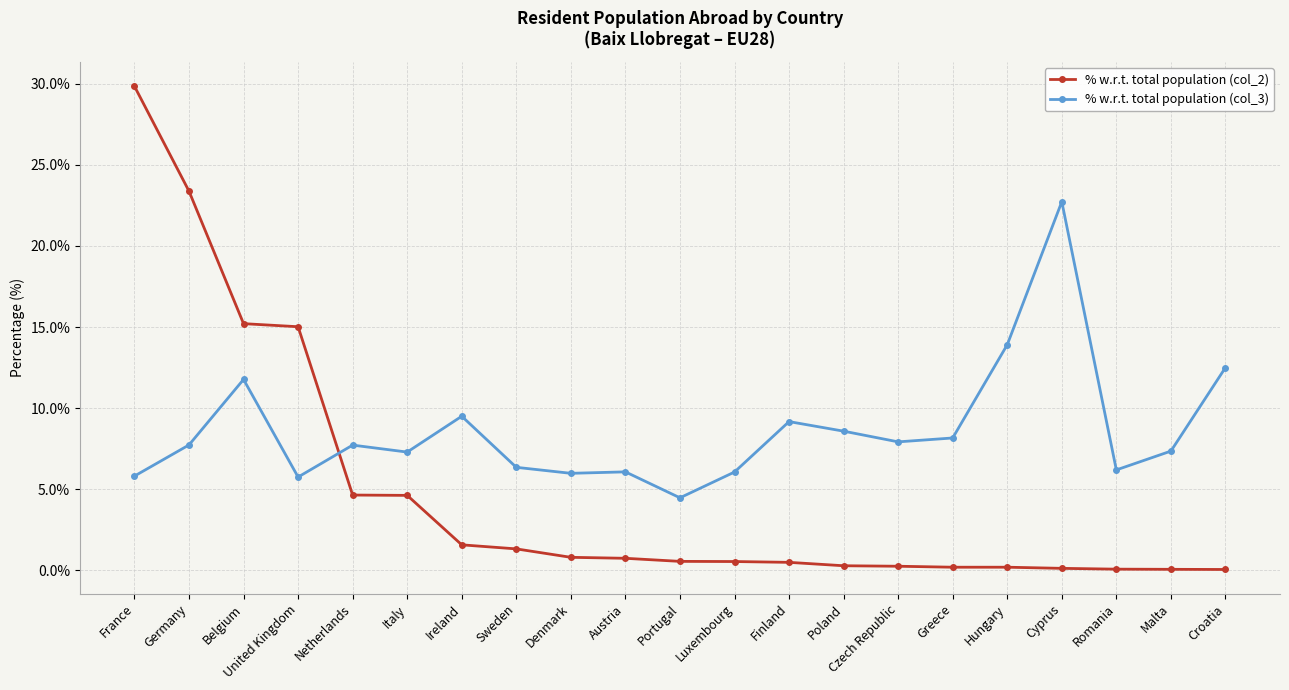

Rank the series by their average value, from lowest to highest.

% w.r.t. total population (col_2), % w.r.t. total population (col_3)